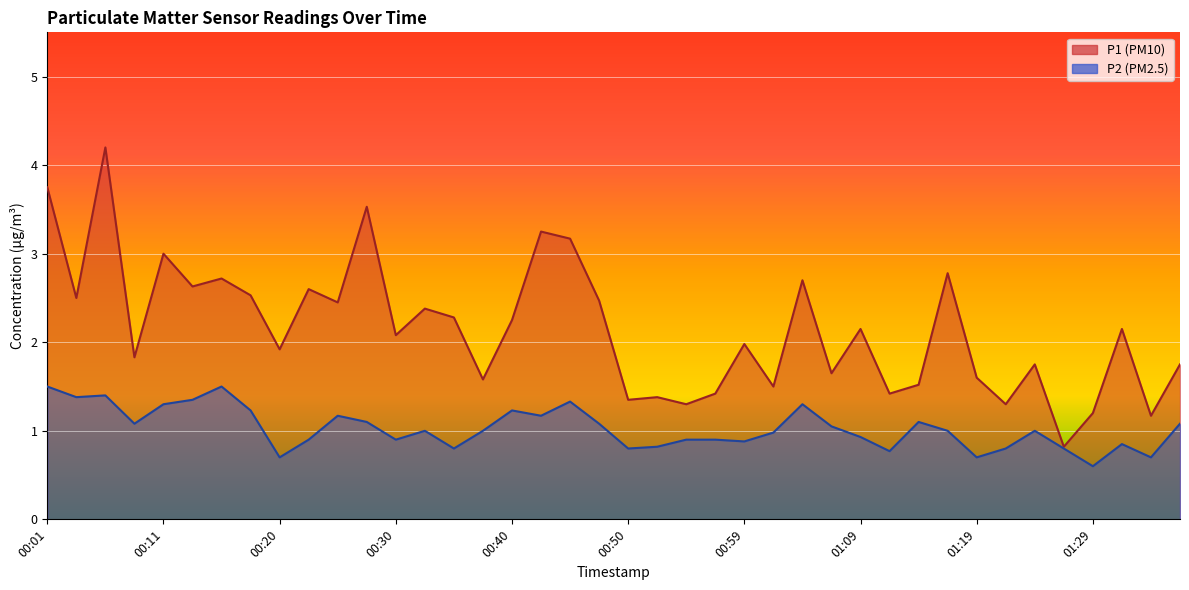

At how many categories does at least one series exceed 2?

21